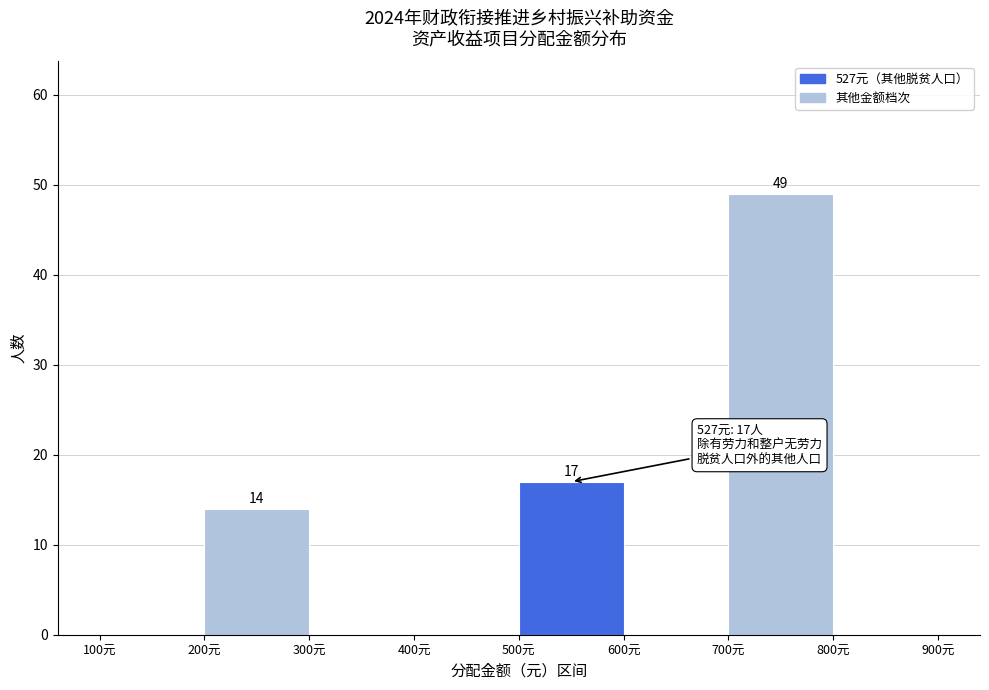

Which range on the x-axis has the tallest bar?

700 to 800